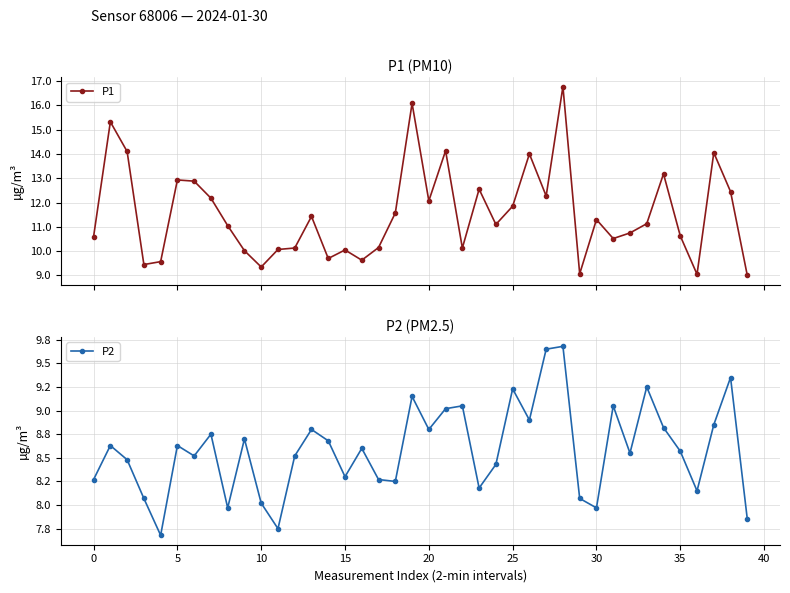

True or false: P2 has a value of 3.5 at 15.

False